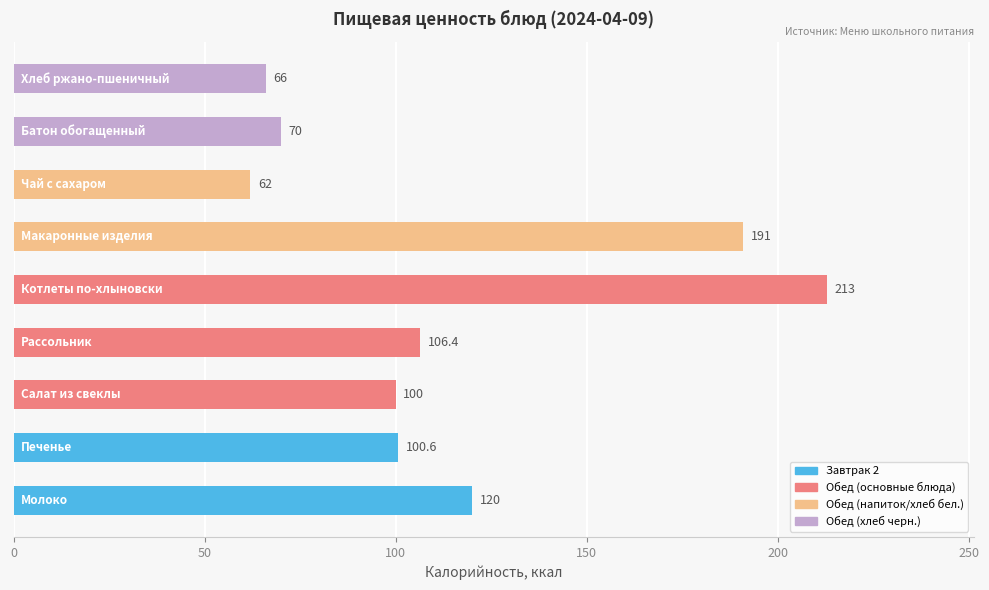

What is the maximum value shown in the chart?

213.0